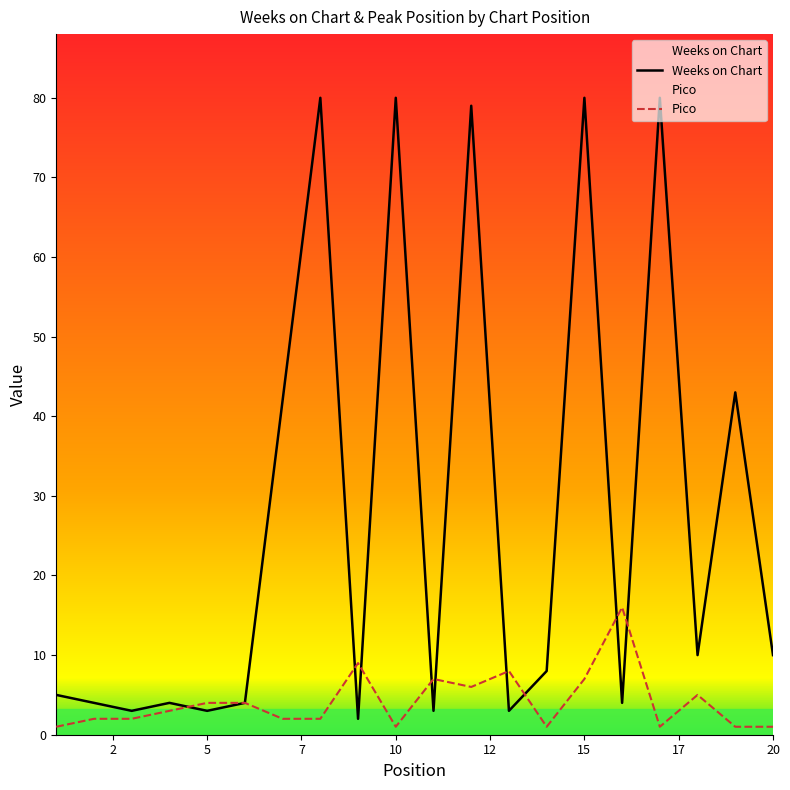

Which series has the largest total across all categories?

Weeks on Chart